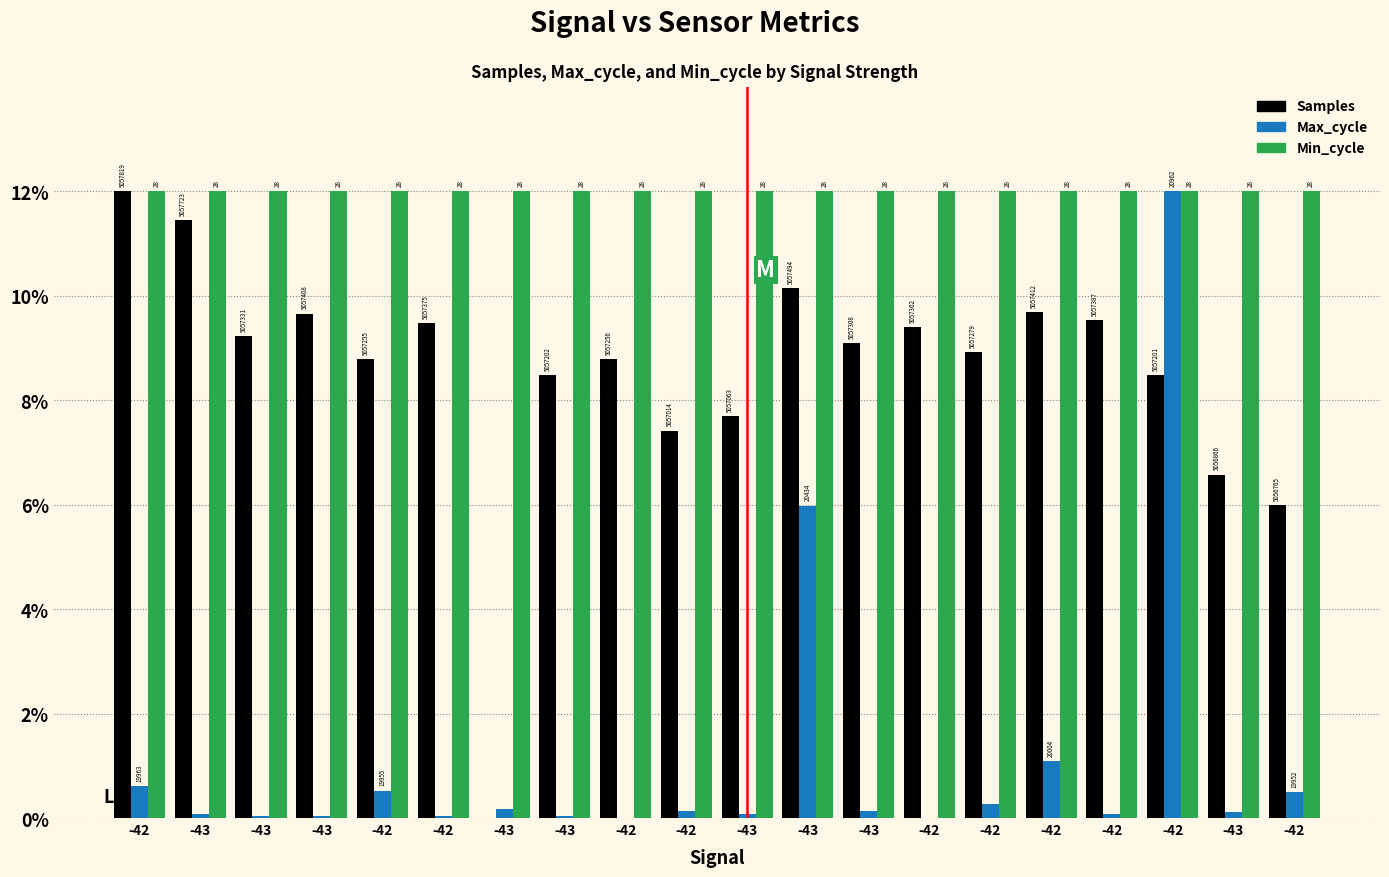

What are all the series names shown in the legend?

Samples, Max_cycle, Min_cycle